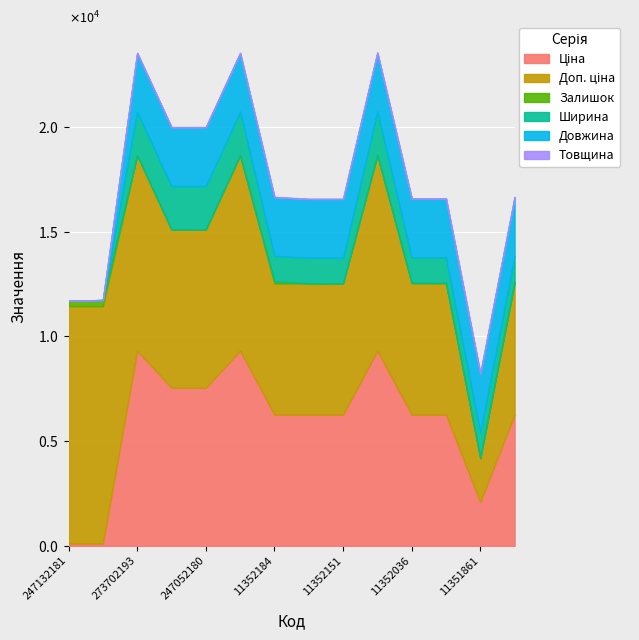

What position from the right is 11352182?

7